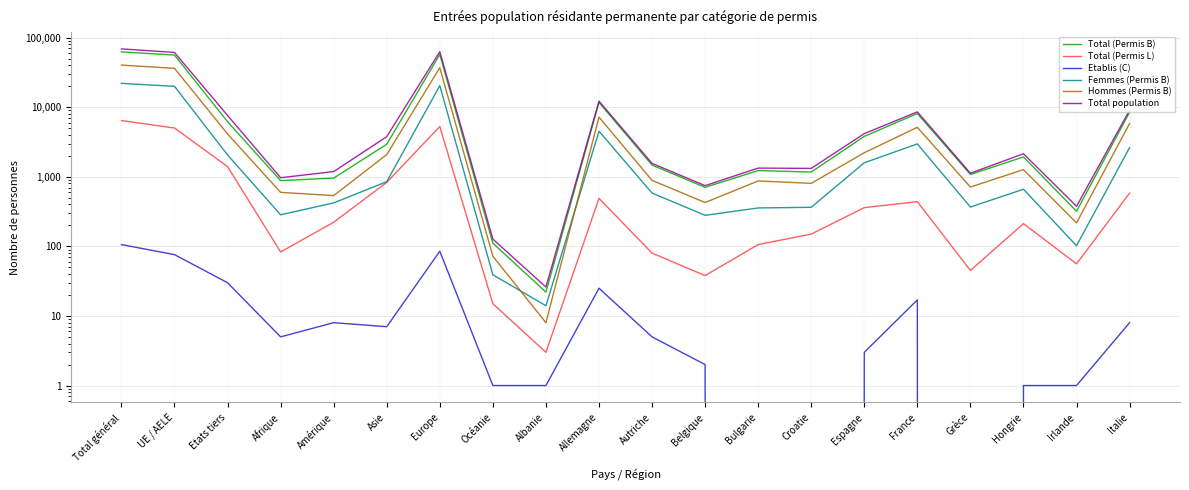

Where does the Etablis (C) series first go above 5?

Total général